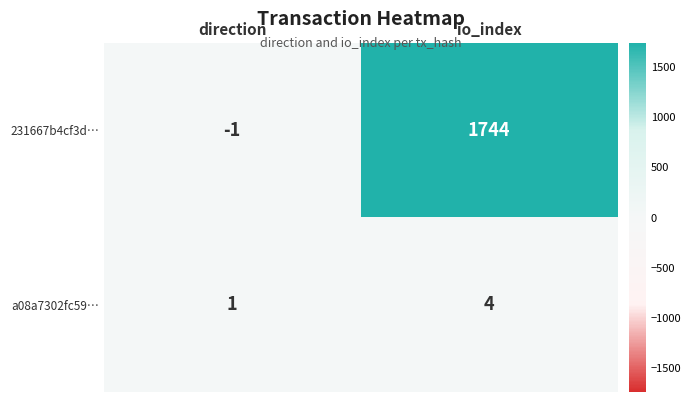

True or false: 231667b4cf3d… has a value of 1744 at io_index.

True